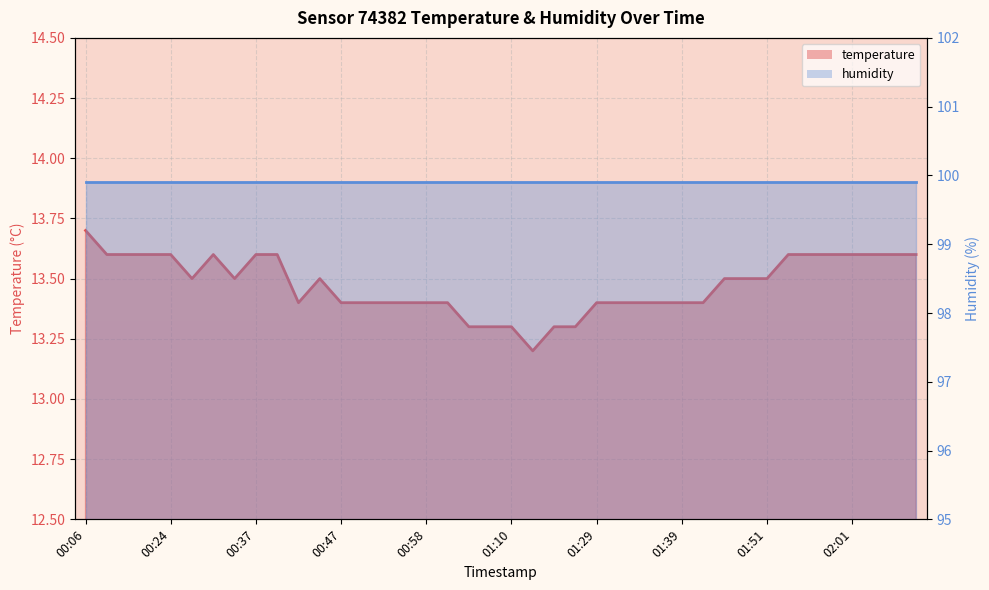

Is it true that the value at 01:10 is 3.3?

False